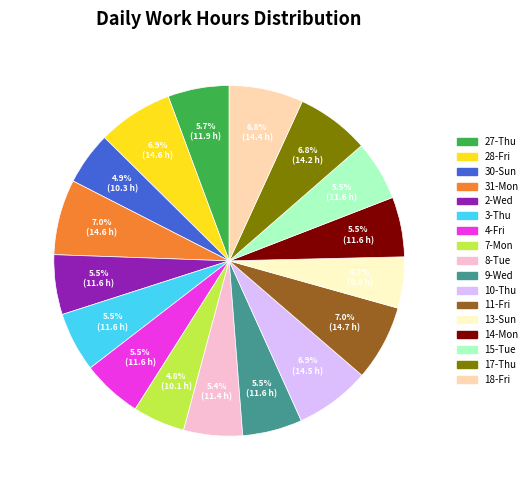

Is there any slice that represents more than half of the pie?

No